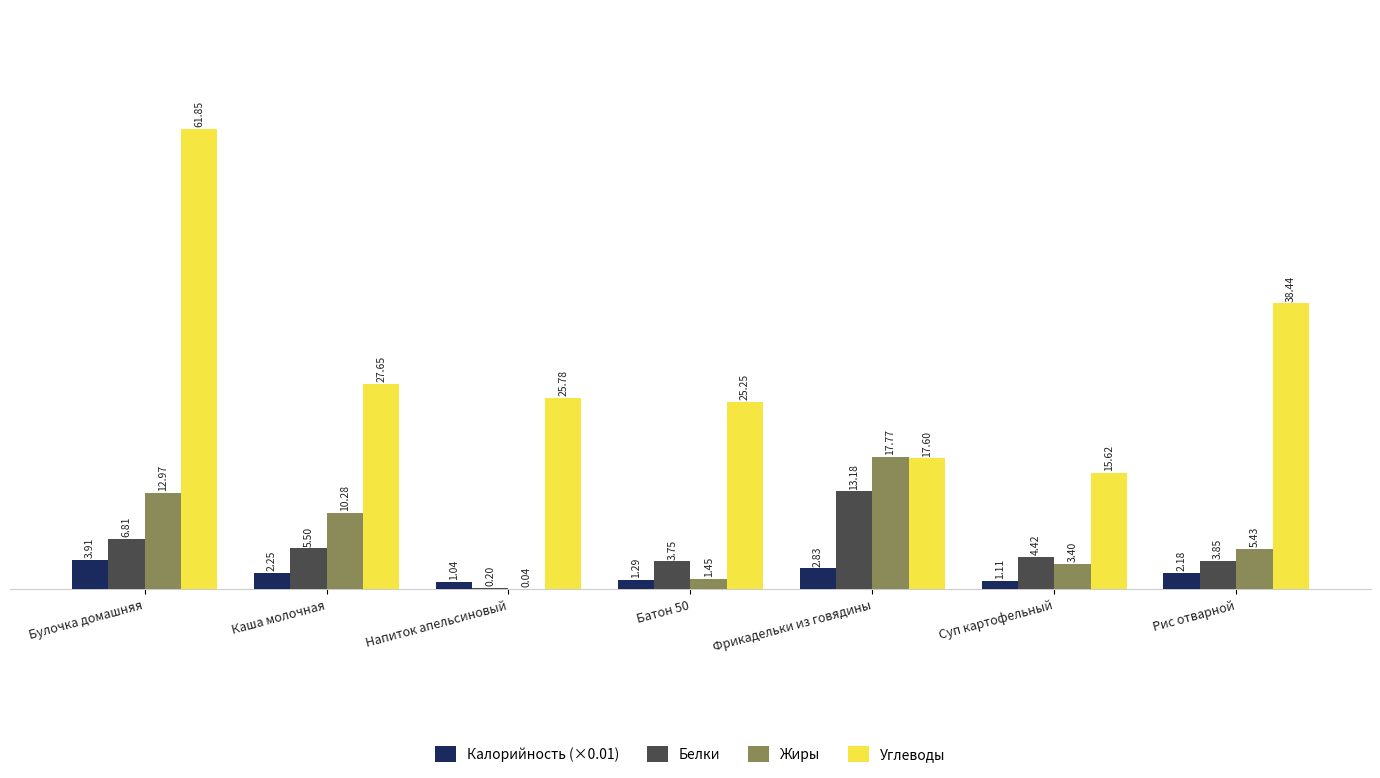

Which label corresponds to the largest value in the chart?

Булочка домашняя